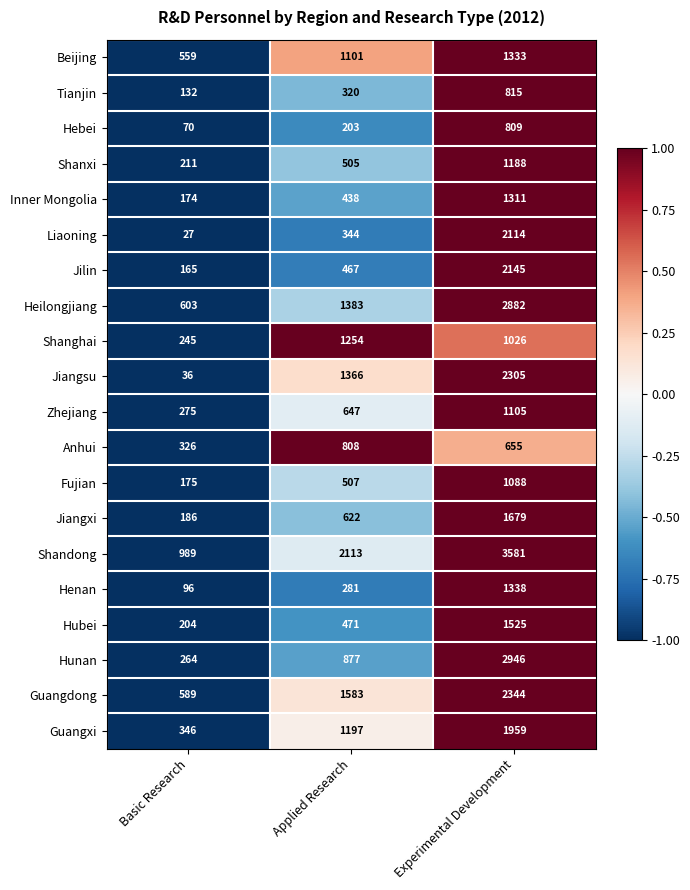

Which series has the largest range (max minus min)?

Hunan